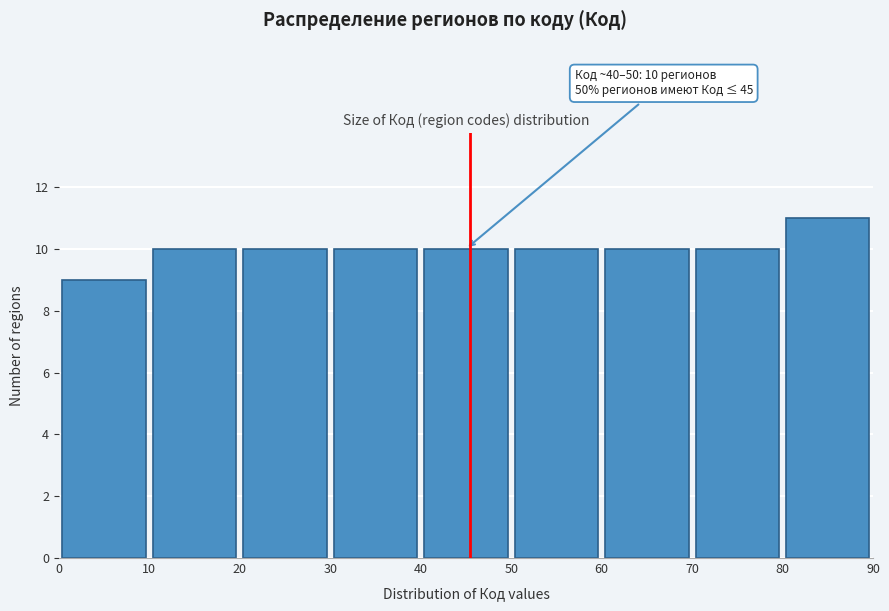

Over which range of the x-axis is the bar tallest?

80 to 90